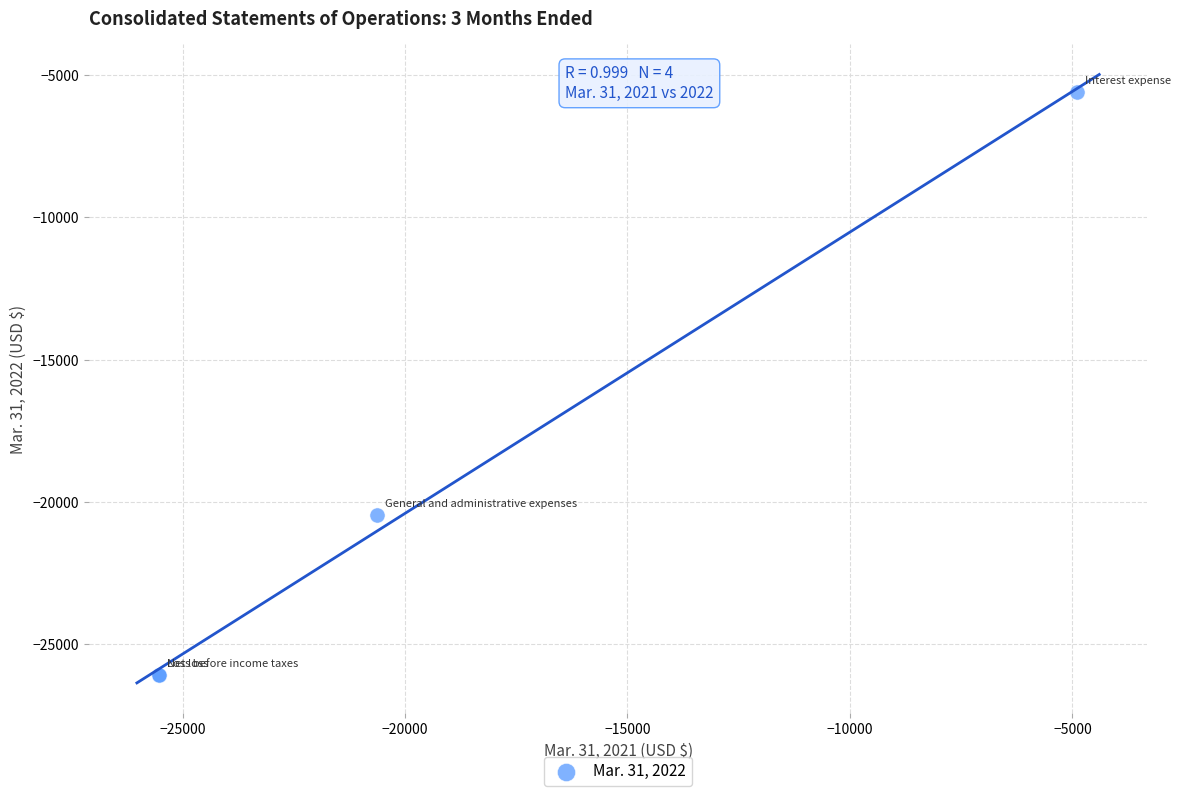

What Y value in the scatter plot is closest to -15835?

-20465